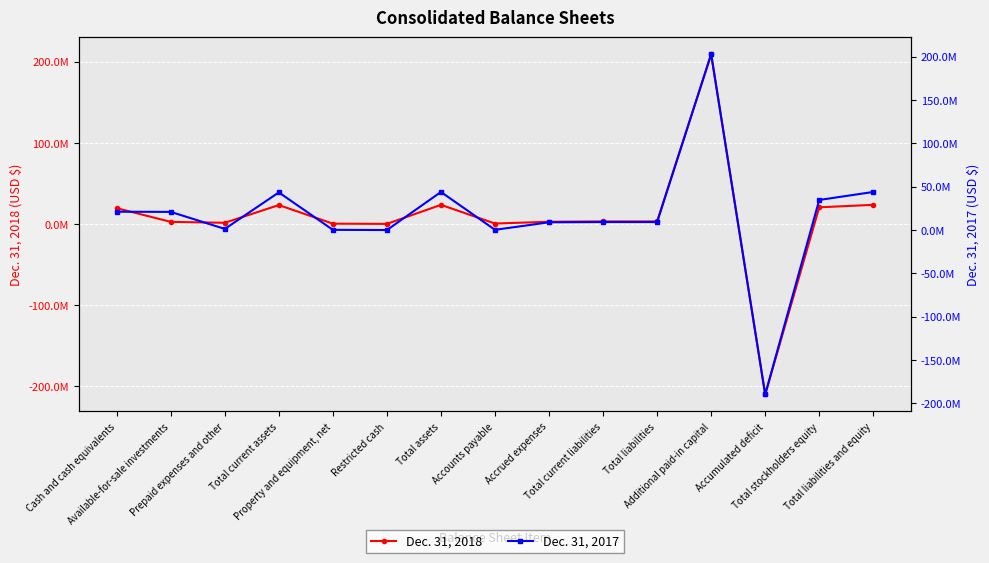

How many values in the Dec. 31, 2018 series exceed 3078000?

6